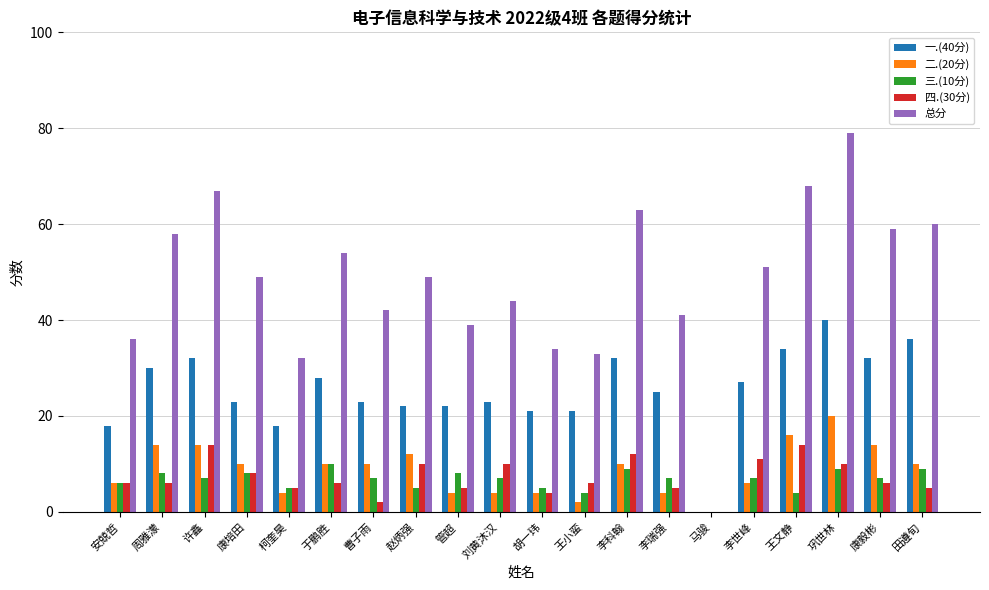

What is the spread (max minus min) of values at 康毅彬?

53